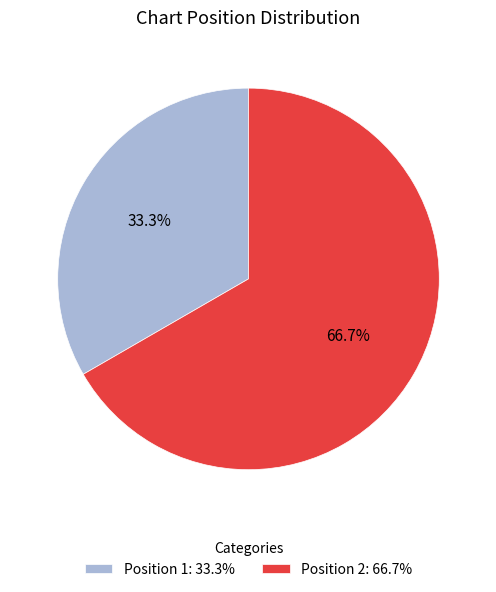

Which has a higher value, Position 2: 66.7% or Position 1: 33.3%?

Position 2: 66.7%